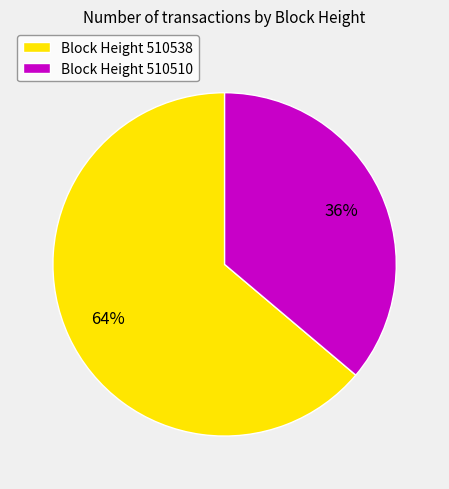

The Block Height 510538 slice represents 64% of the pie. True or false?

True